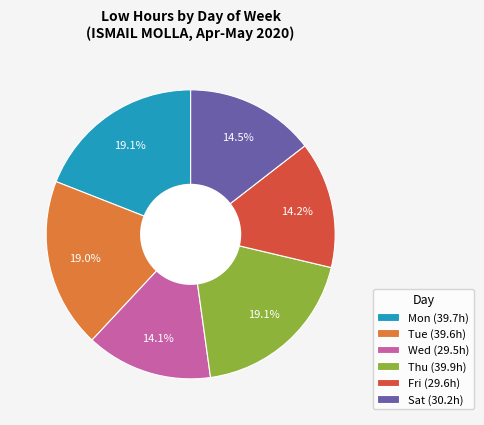

Combined, do Thu (39.9h) and Sat (30.2h) account for over 50%?

No